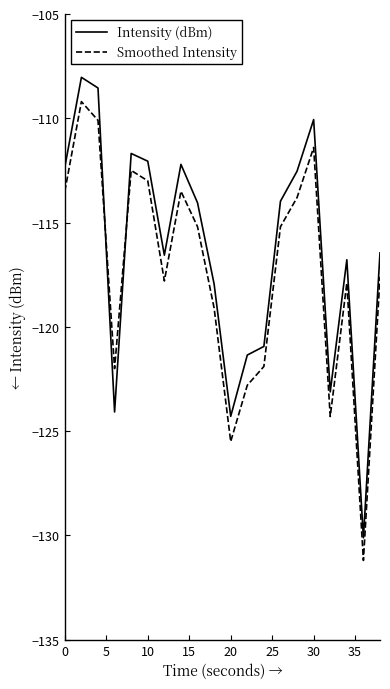

Rank the series by their maximum value, from highest to lowest.

Intensity (dBm), Smoothed Intensity